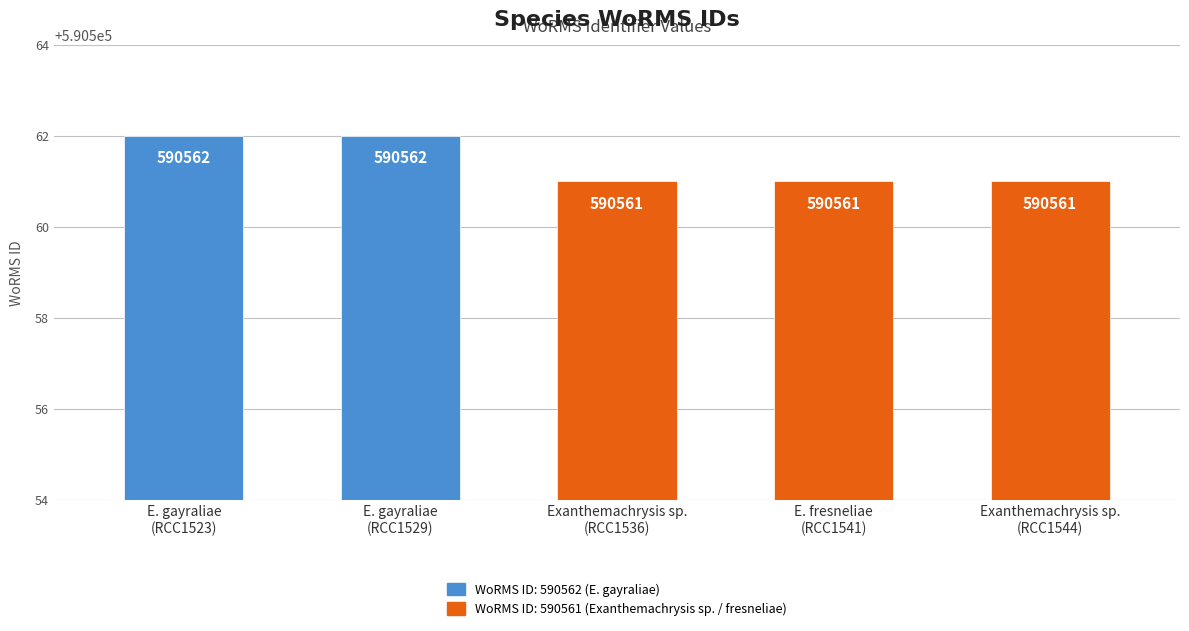

Rank the categories by value from highest to lowest.

Exanthemachrysis gayraliae (RCC1523), Exanthemachrysis gayraliae (RCC1529), Exanthemachrysis sp. (RCC1536), Exanthemachrysis fresneliae (RCC1541), Exanthemachrysis sp. (RCC1544)